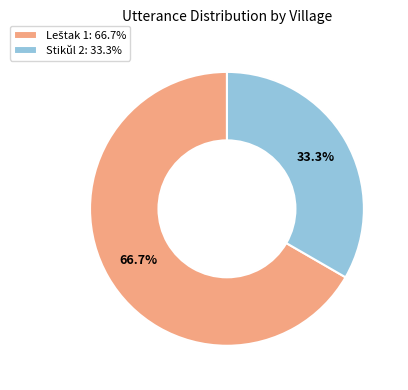

Is there a majority slice in this chart?

Yes